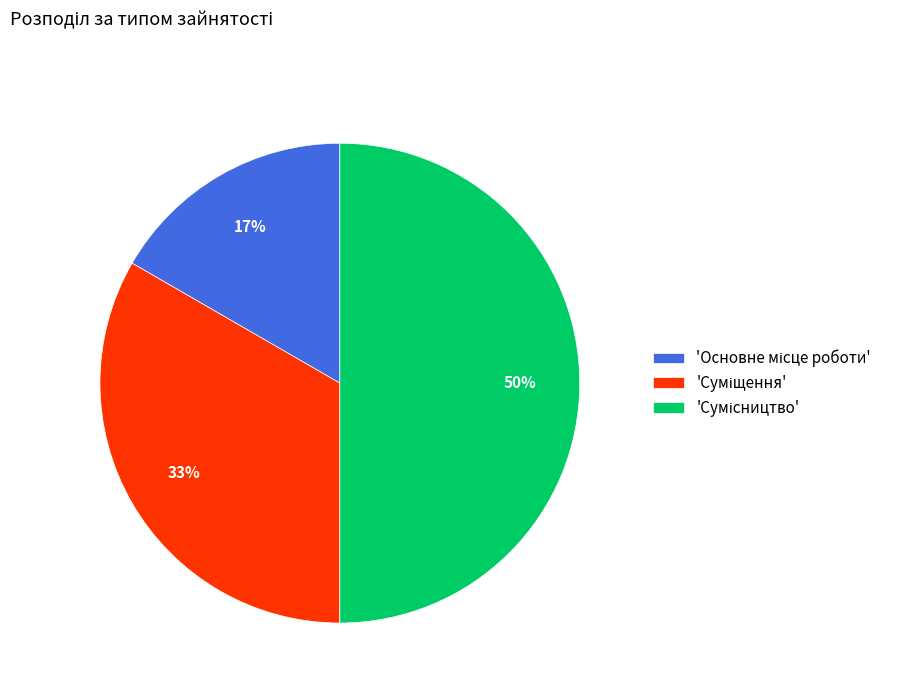

How many segments does this pie chart have?

3